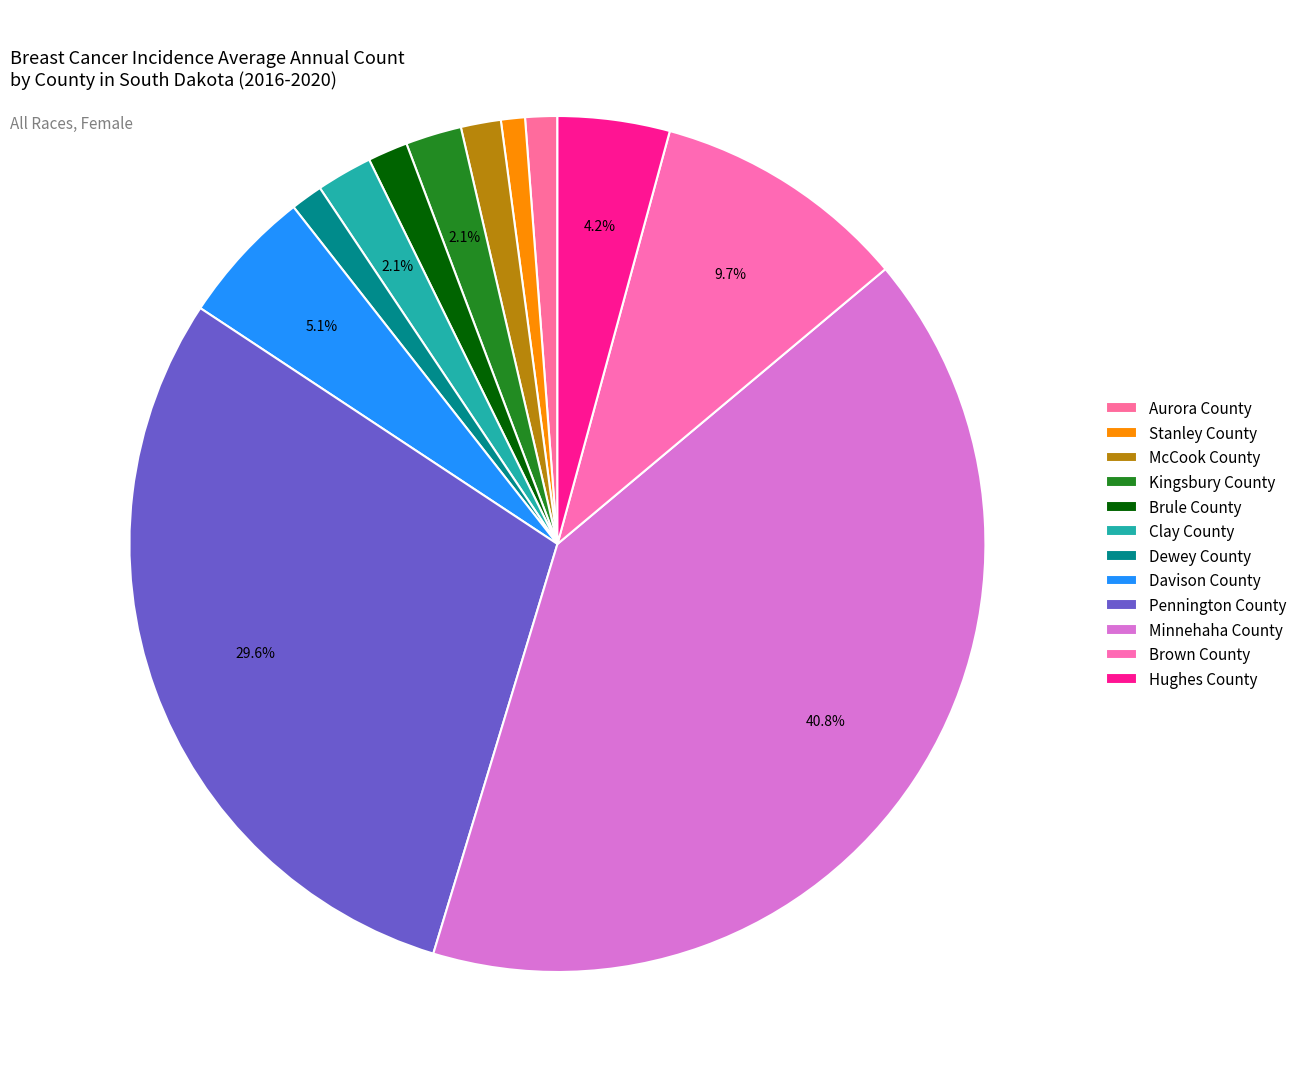

Count the number of slices in the pie.

12